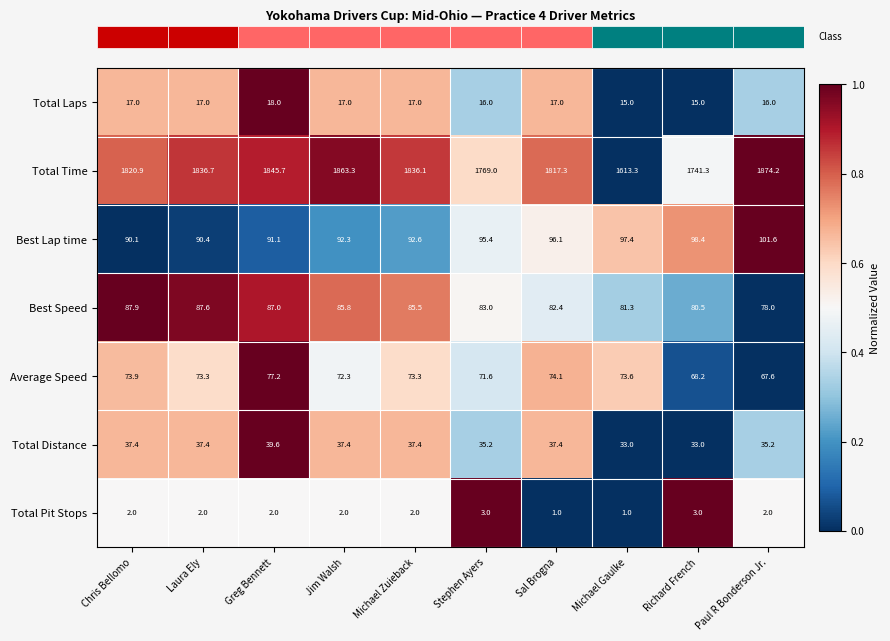

Rank the series by their maximum value, from highest to lowest.

Total Time, Best Lap time, Best Speed, Average Speed, Total Distance, Total Laps, Total Pit Stops